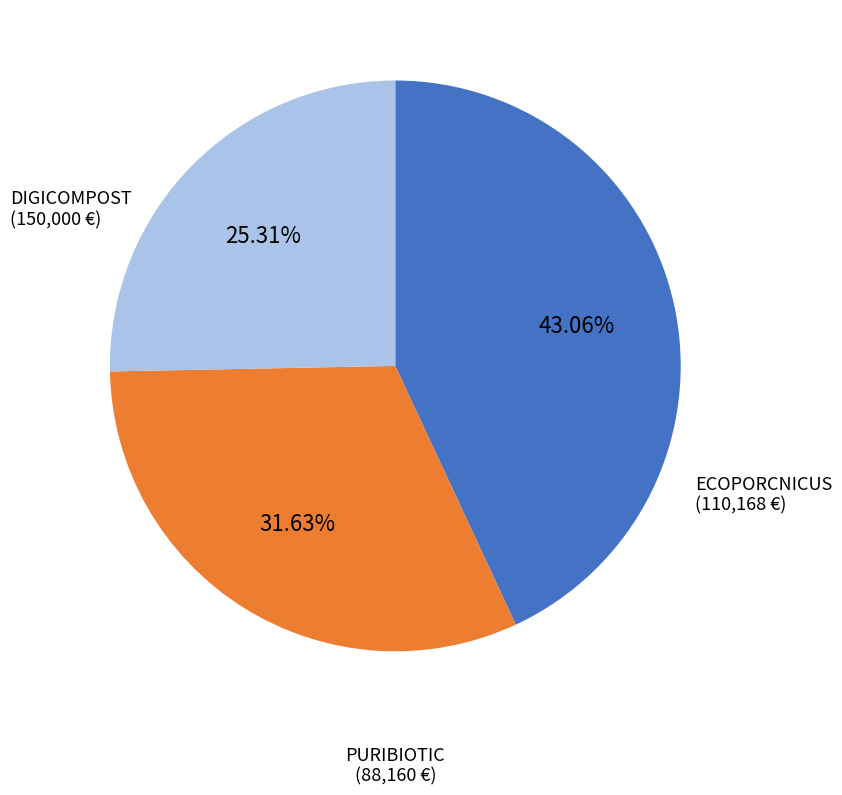

Does any single category account for the majority?

No